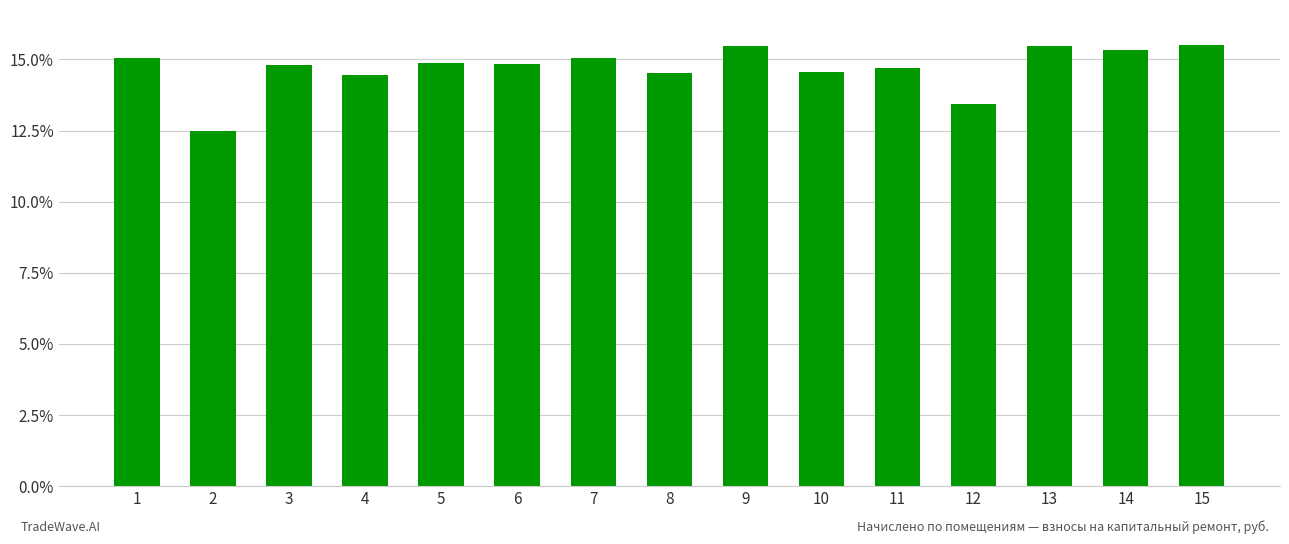

The chart shows a value of 4296.4 at 4. True or false?

False